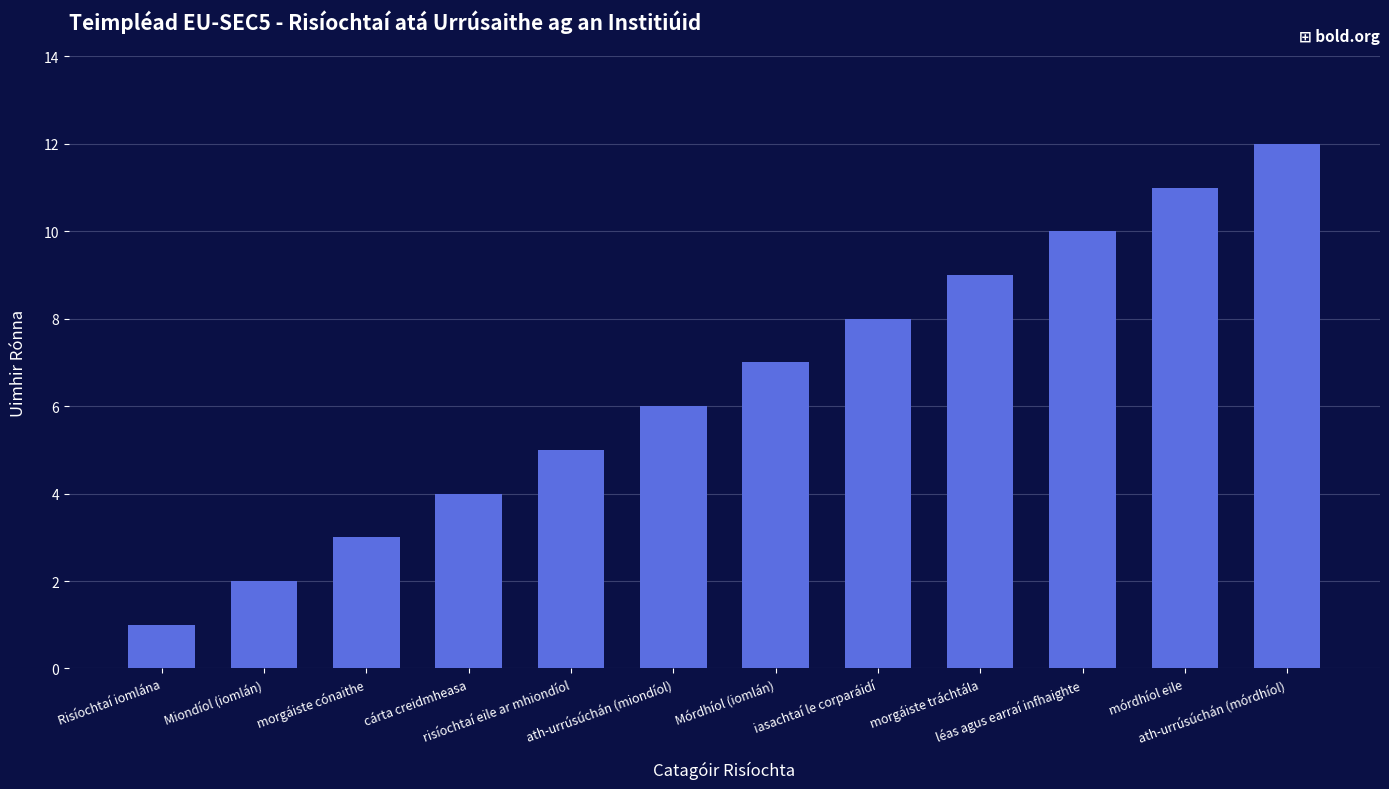

How many categories are shown in the chart?

12